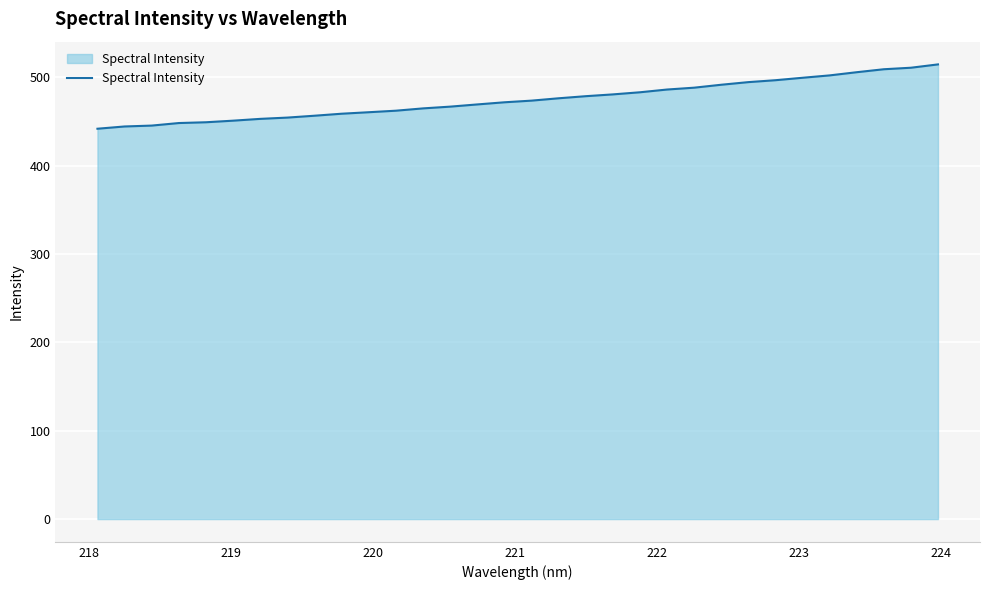

What is the greatest value displayed?

514.8